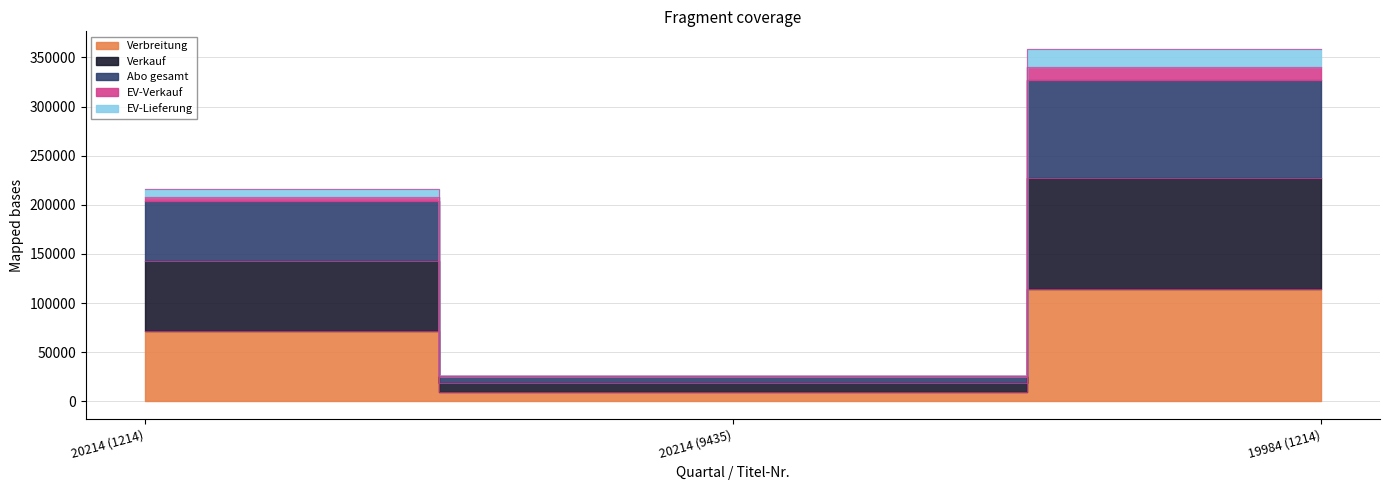

Is it true that Verbreitung equals 41408 at 19984 (1214)?

False